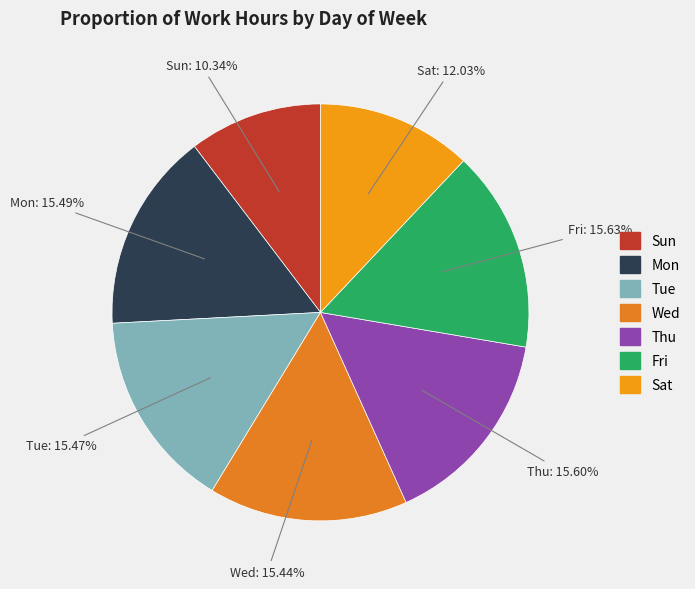

To the nearest percent, what is the difference between the largest and smallest slice percentages?

5%